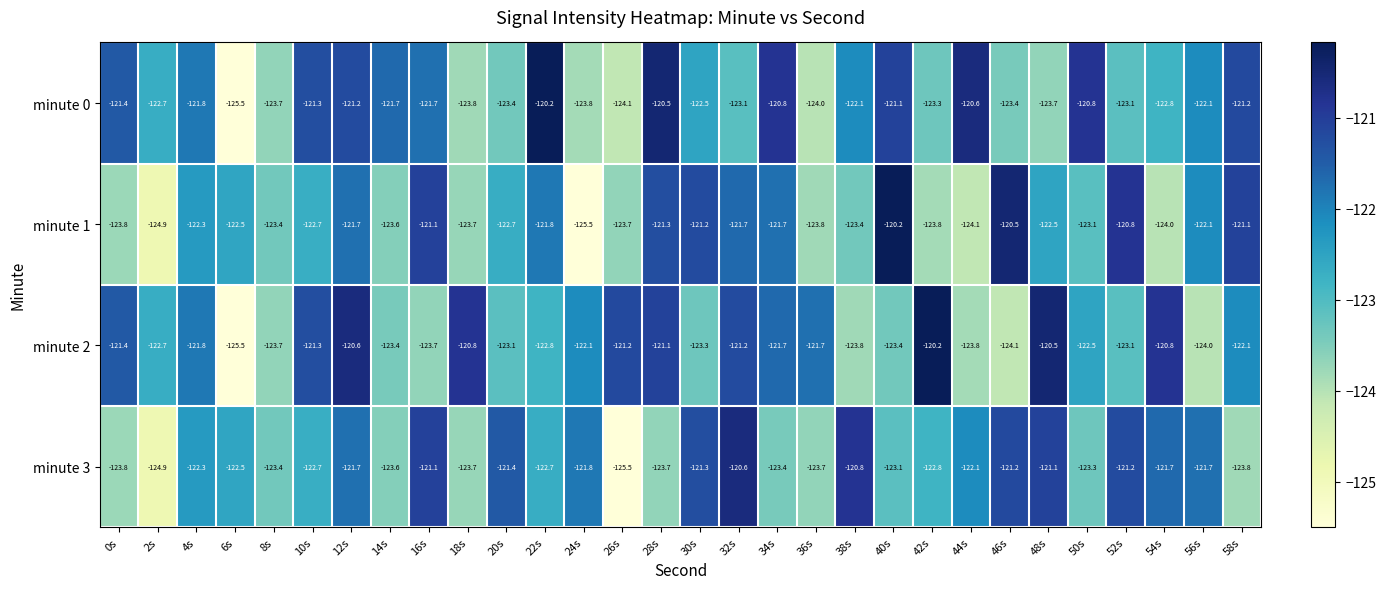

The value of minute 3 at 58s is -123.8. True or false?

True